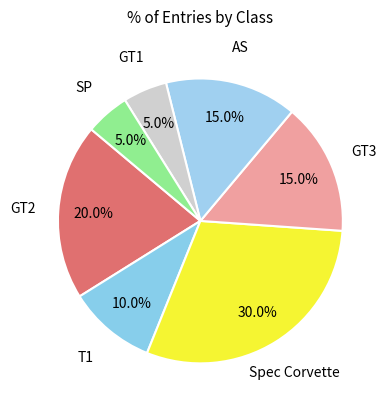

What is the largest slice in the pie chart?

Spec Corvette